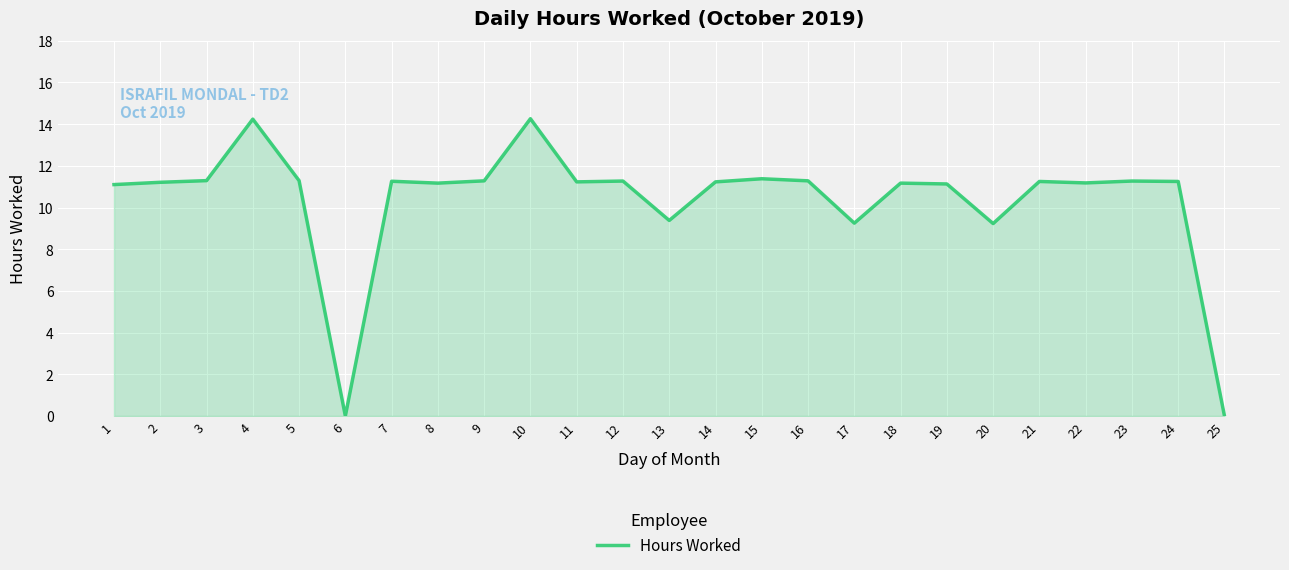

What is the difference between the maximum and second lowest values?

14.3